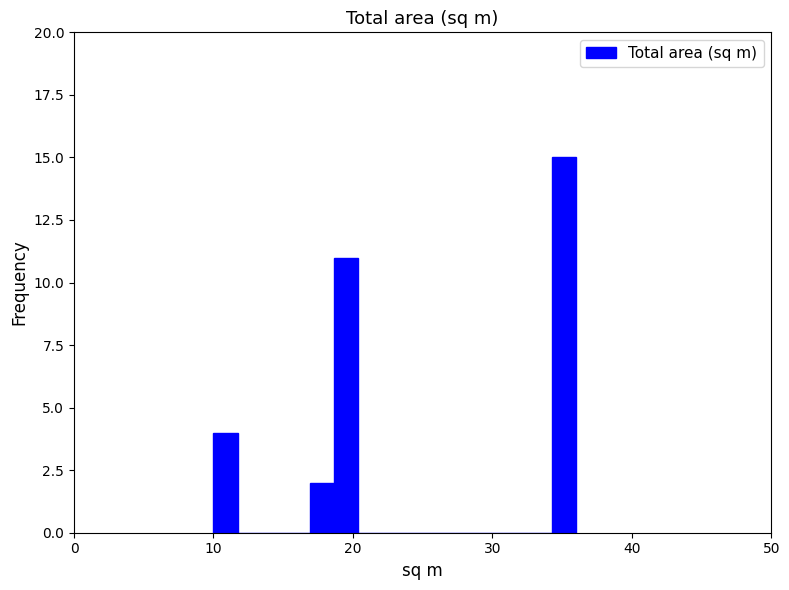

Around what value on the x-axis is the tallest bar? Give the approximate position of its centre, as read against the axis.

35